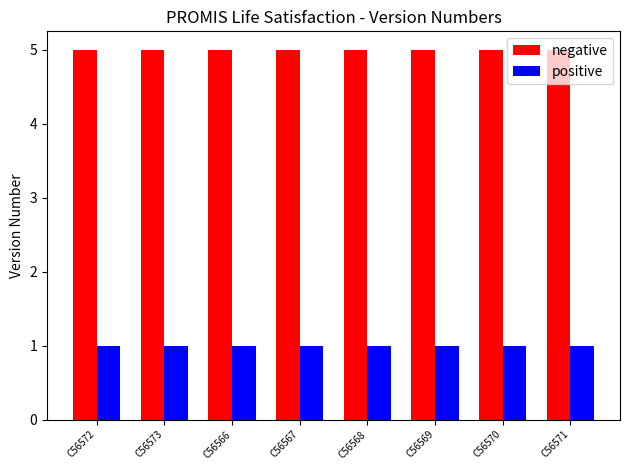

Read the negative value at C56567.

5